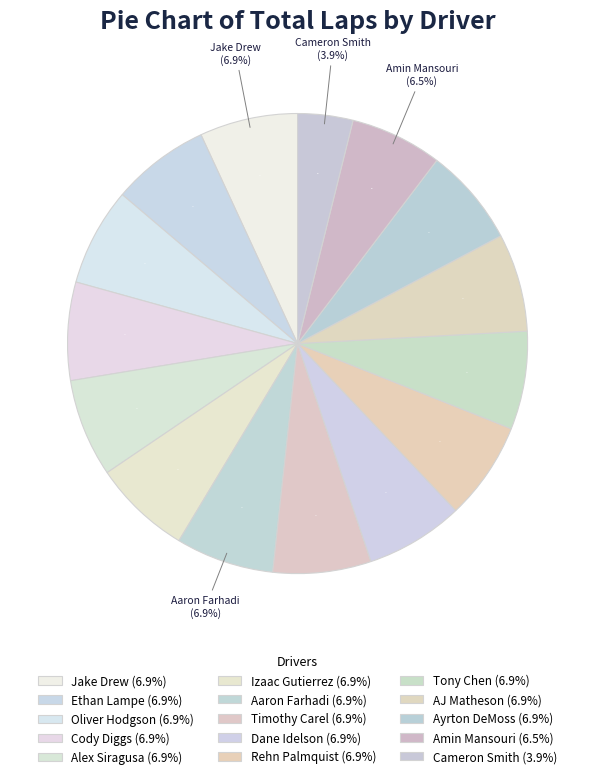

How many slices are in this pie chart?

15